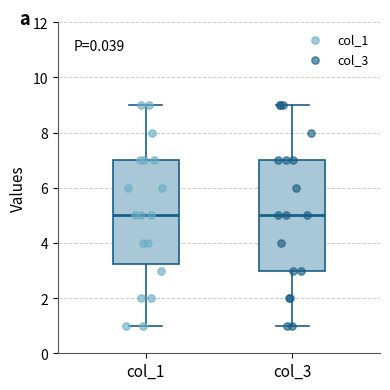

Reading left to right, read every box against the y-axis: the position of its median line, the range the box covers, and the ends of its whiskers. The values are not printed on the chart, so give them approximately, as read against the axis.

col_1: median 5.0, box 3.2 to 7.0, whiskers 1.0 to 9.0
col_3: median 5.0, box 3.0 to 7.0, whiskers 1.0 to 9.0